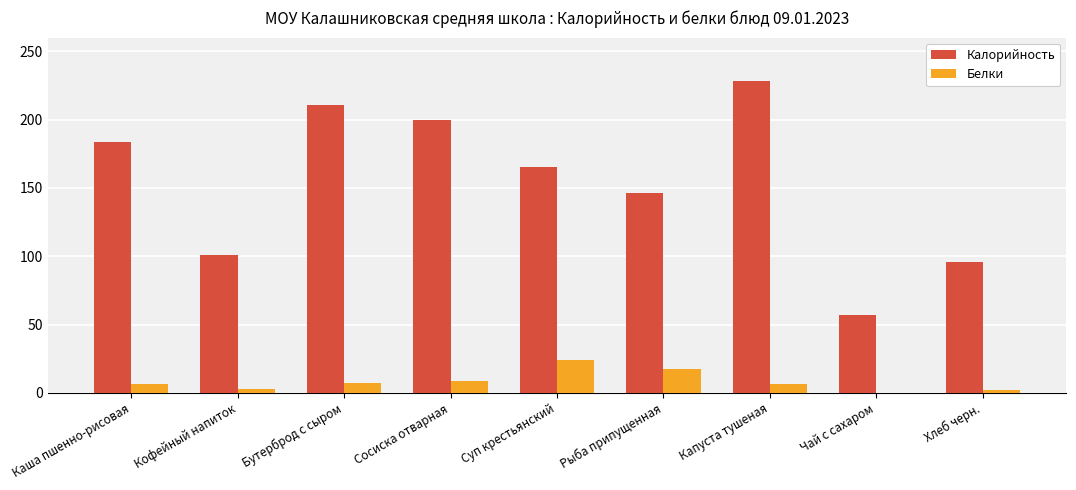

Does the chart contain stacked bars?

No